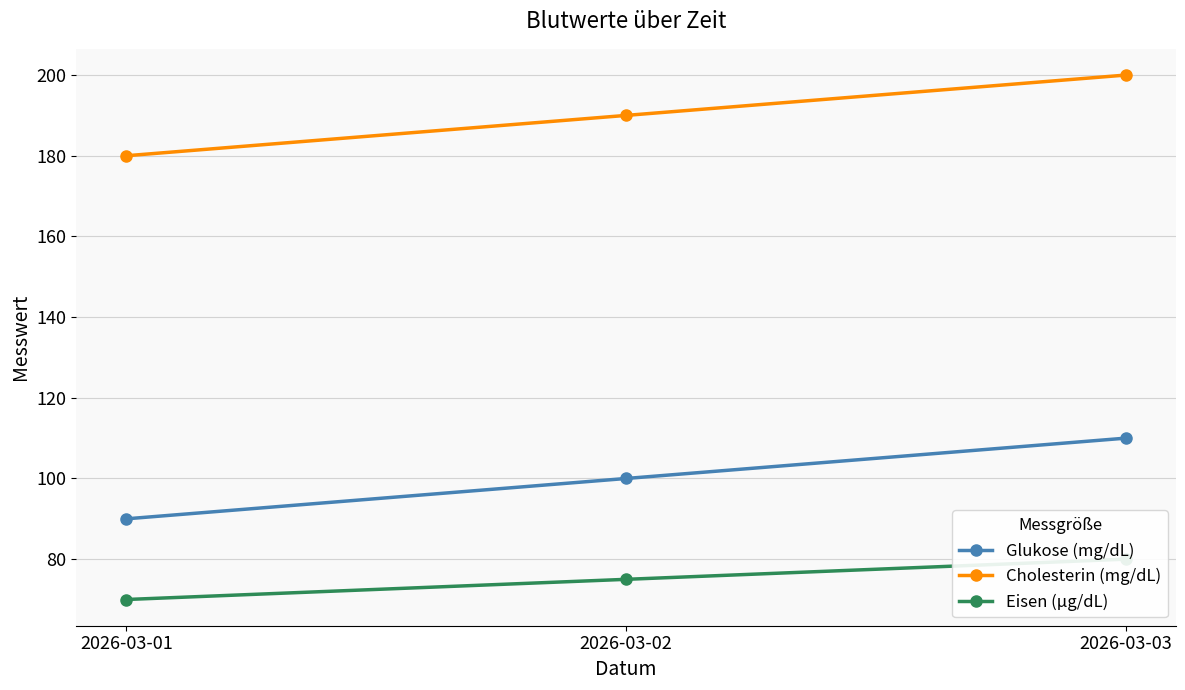

At which label does Glukose (mg/dL) reach its peak?

2026-03-03